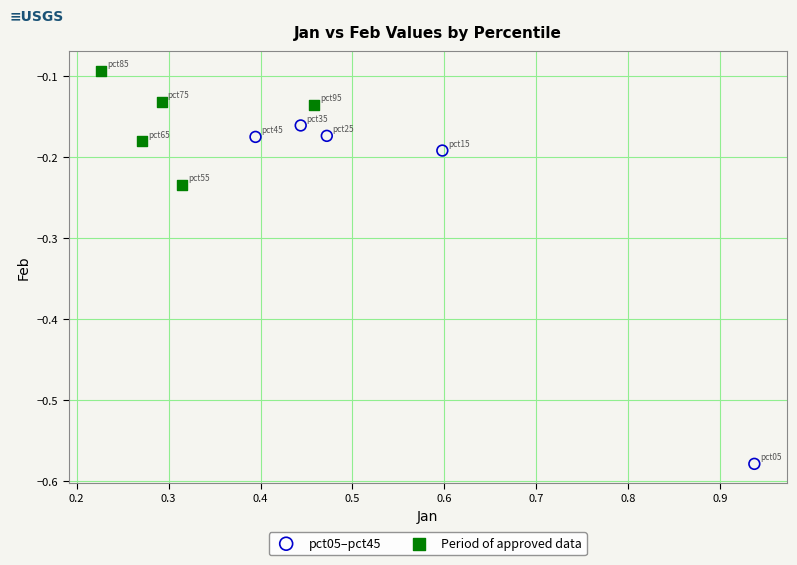

What are all the series names shown in the legend?

pct05–pct45, Period of approved data